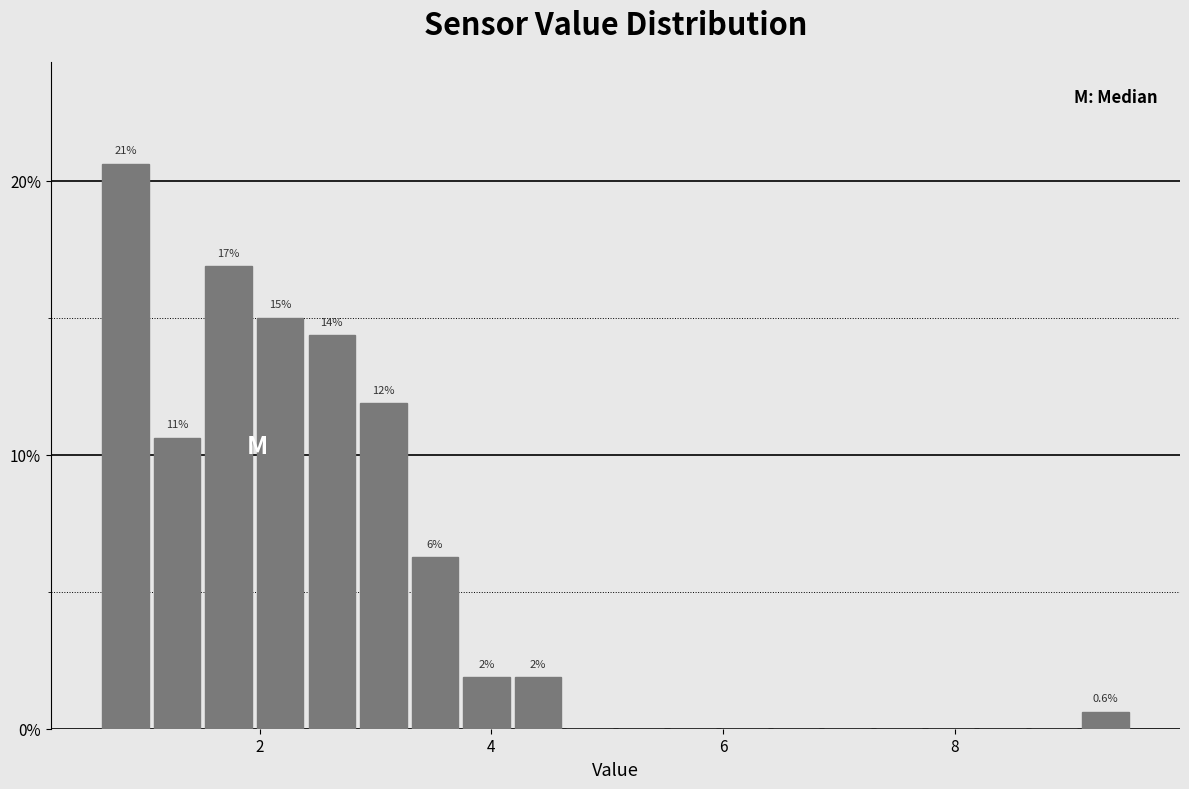

Around what value on the x-axis is the tallest bar? Give the approximate position of its centre, as read against the axis.

0.8